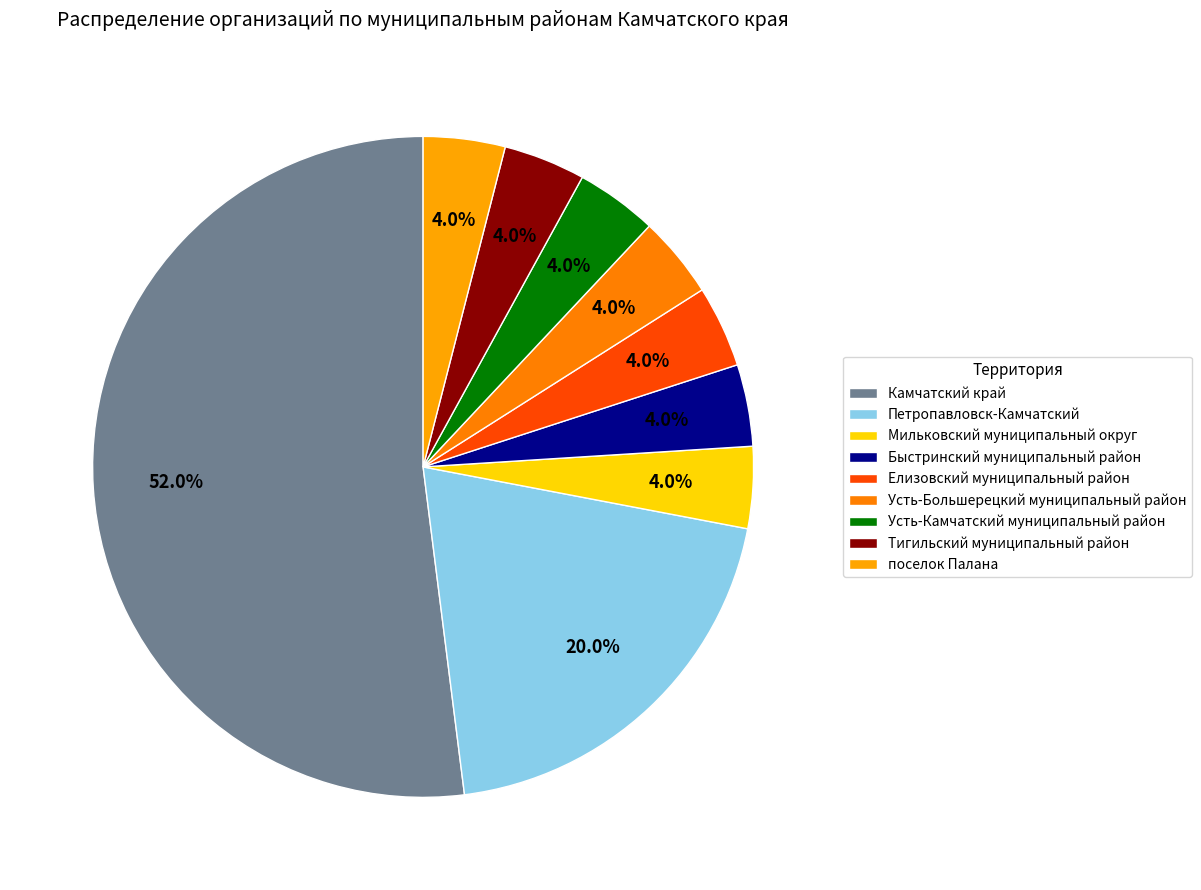

To the nearest percent, what portion does Усть-Большерецкий муниципальный район represent?

4%